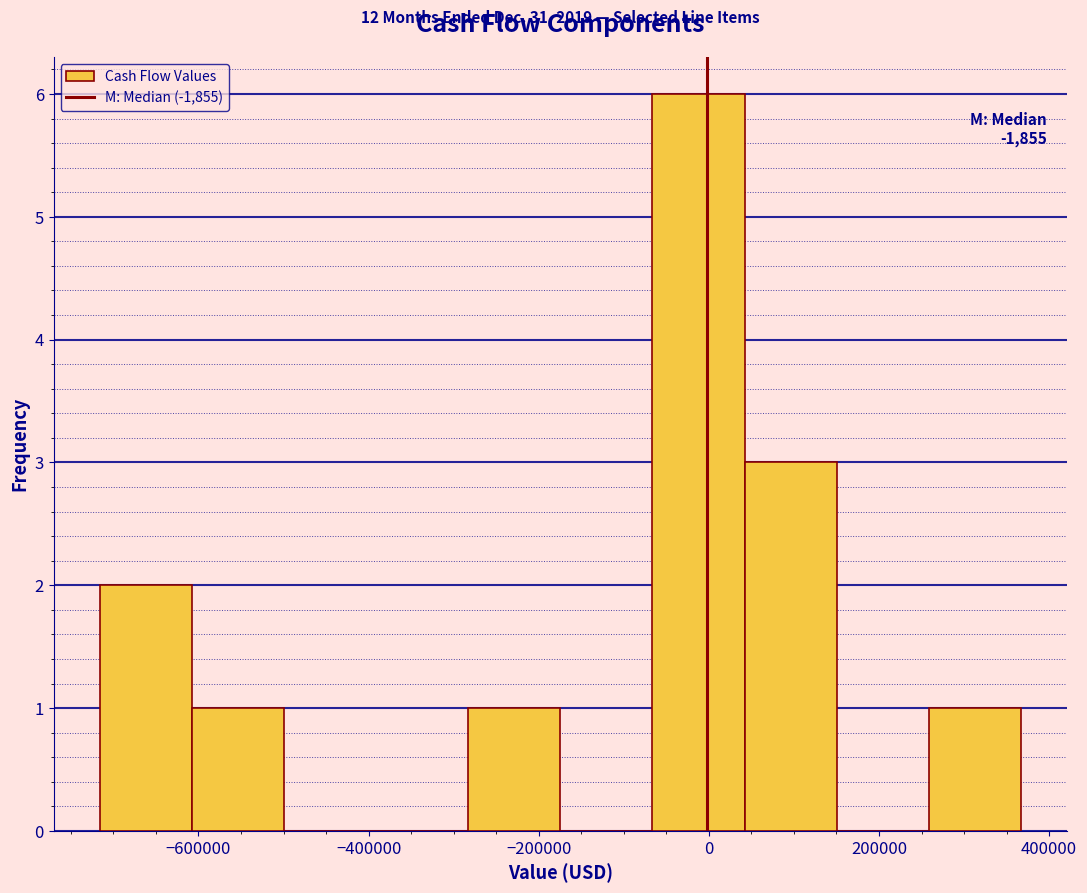

Over which range of the x-axis is the bar tallest?

-60000 to 40000